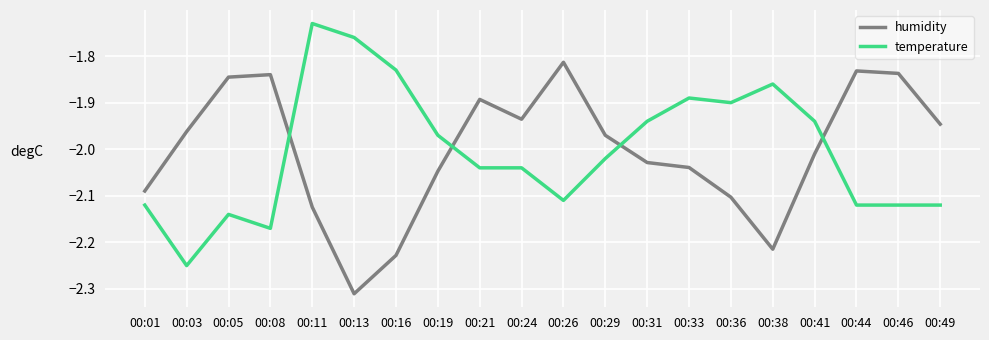

At which category is the sum across all series the highest?

00:11